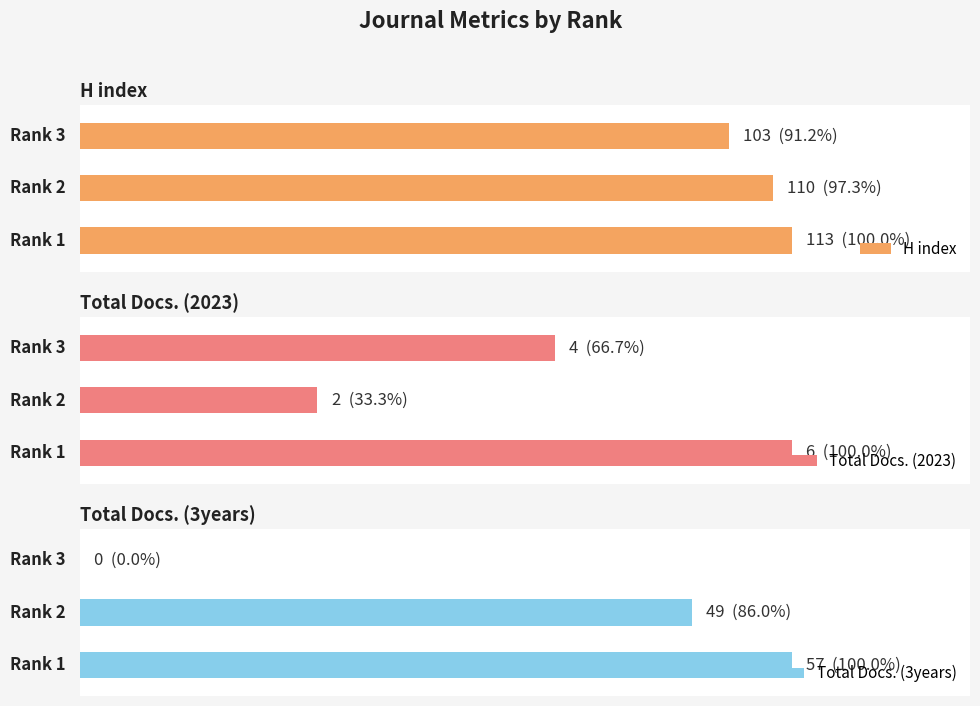

Rank the series by their average value, from lowest to highest.

Total Docs. (2023), Total Docs. (3years), H index